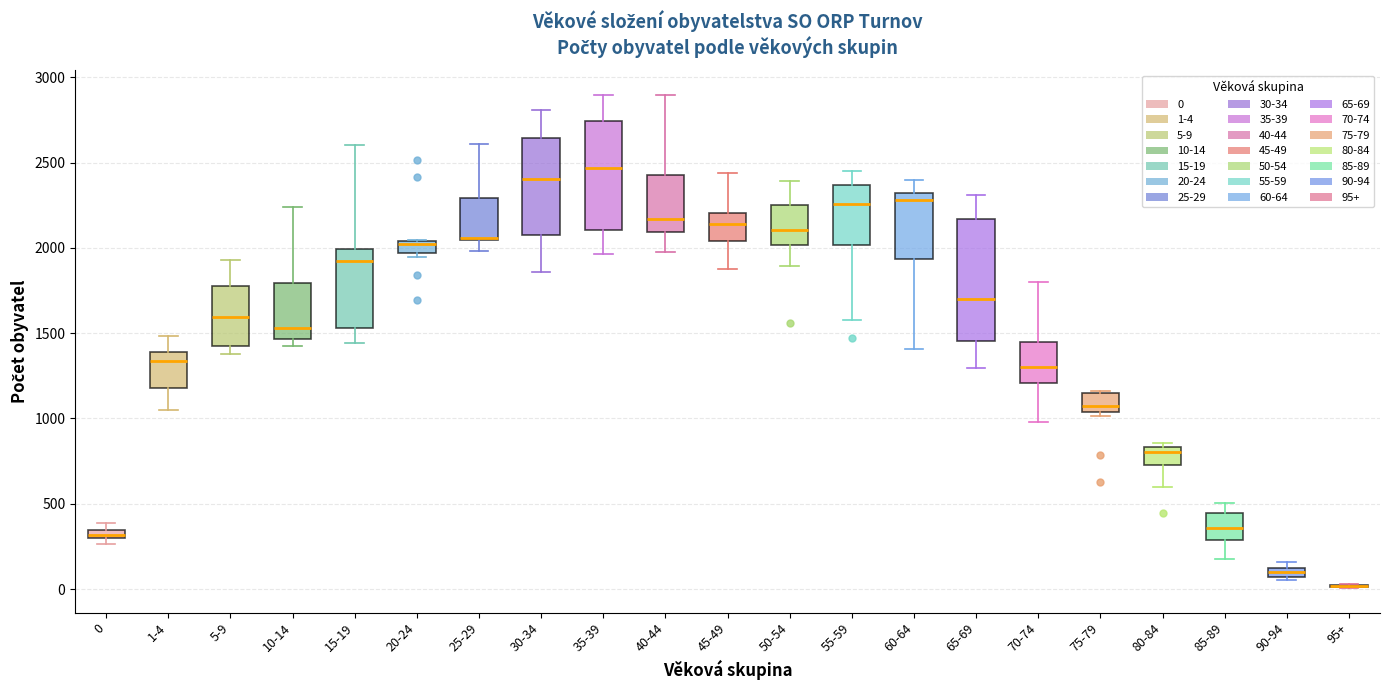

Comparing the boxes themselves (not the whiskers), which one is the tallest?

65-69